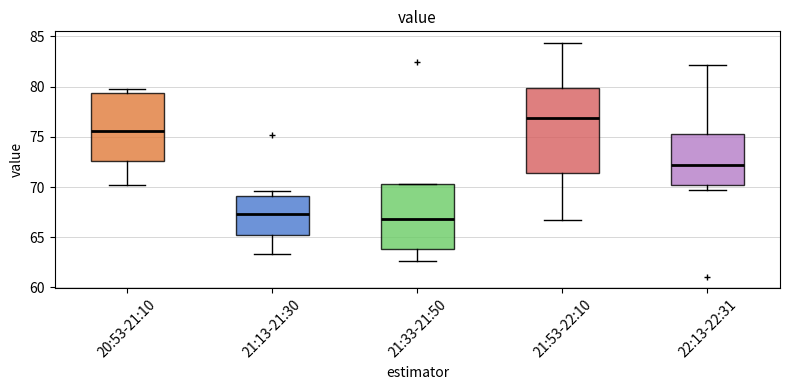

Where is the upper edge of the box for 21:33-21:50 on the y-axis? The values are not printed on the chart, so give them approximately, as read against the axis.

70.5